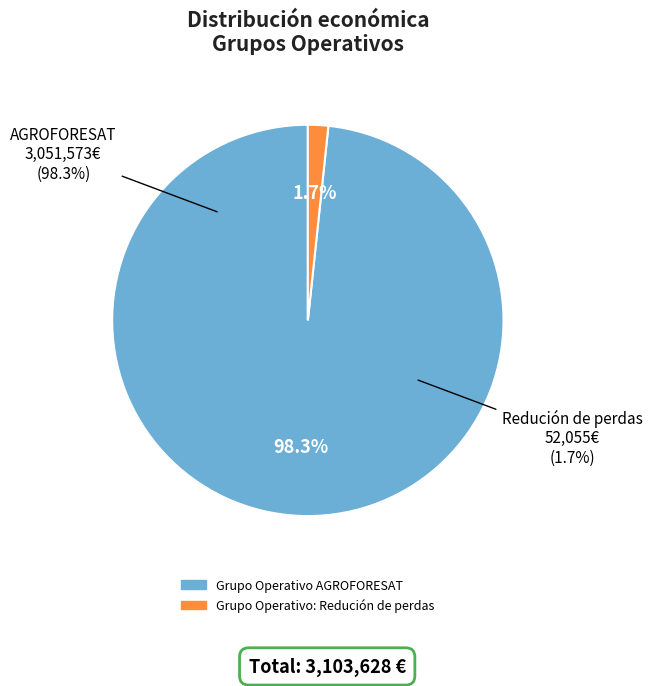

How many segments does this pie chart have?

2